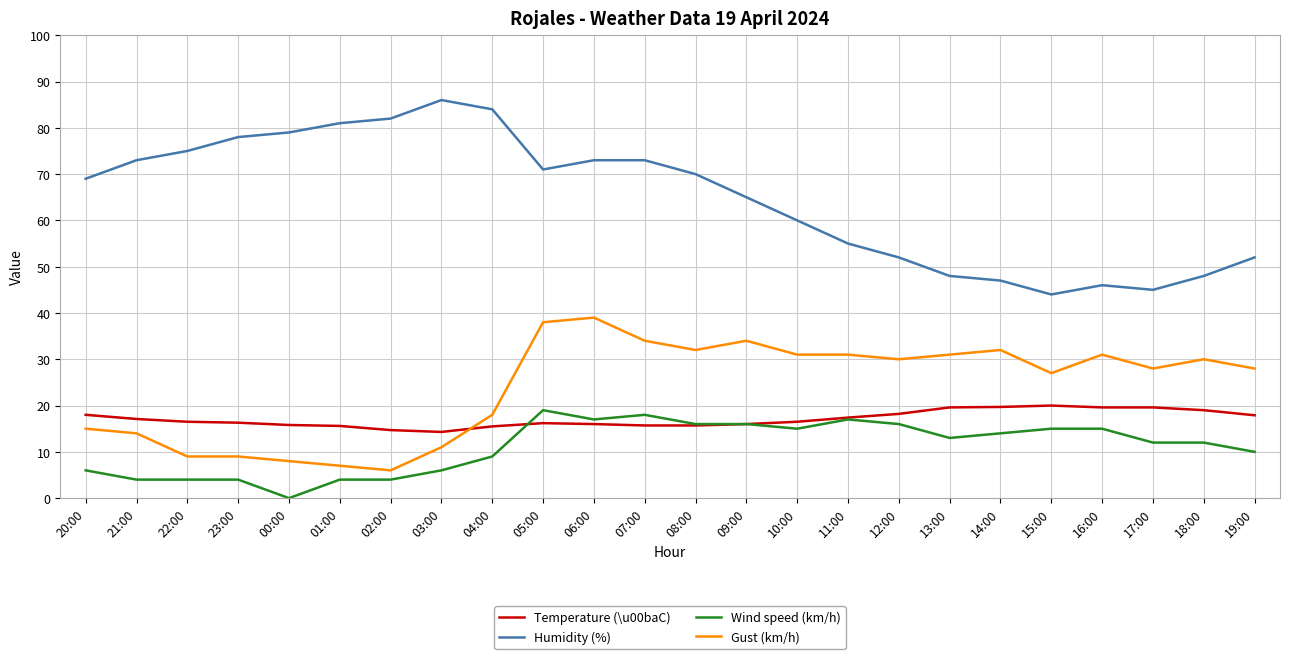

At which category does Humidity (%) reach its first local peak?

03:00